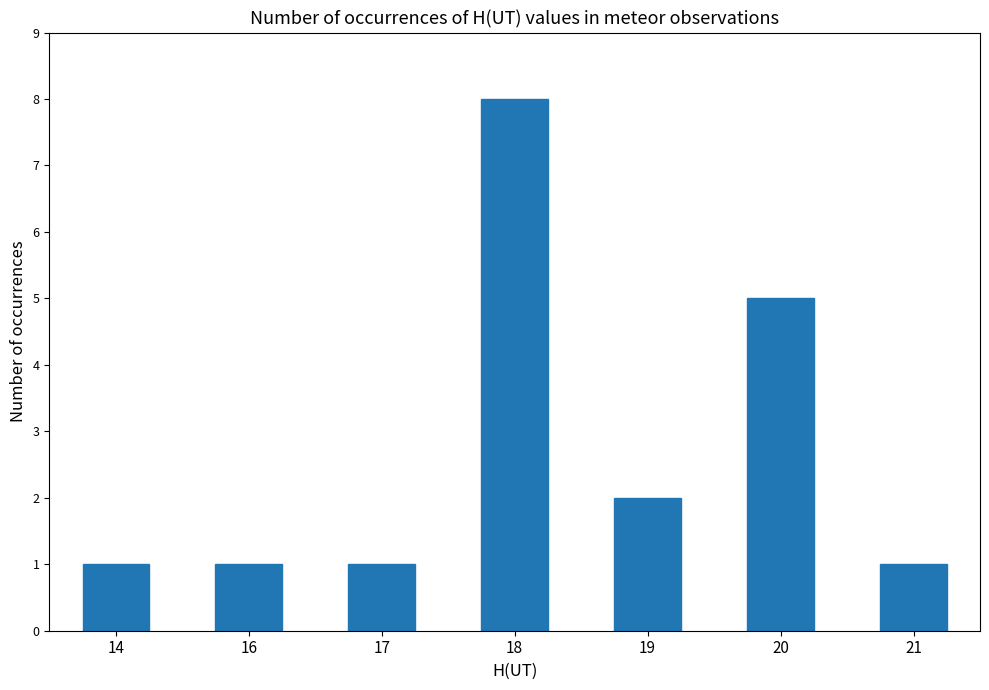

Reading left to right, what are all the values shown in this chart?

14=1	16=1	17=1	18=8	19=2	20=5	21=1